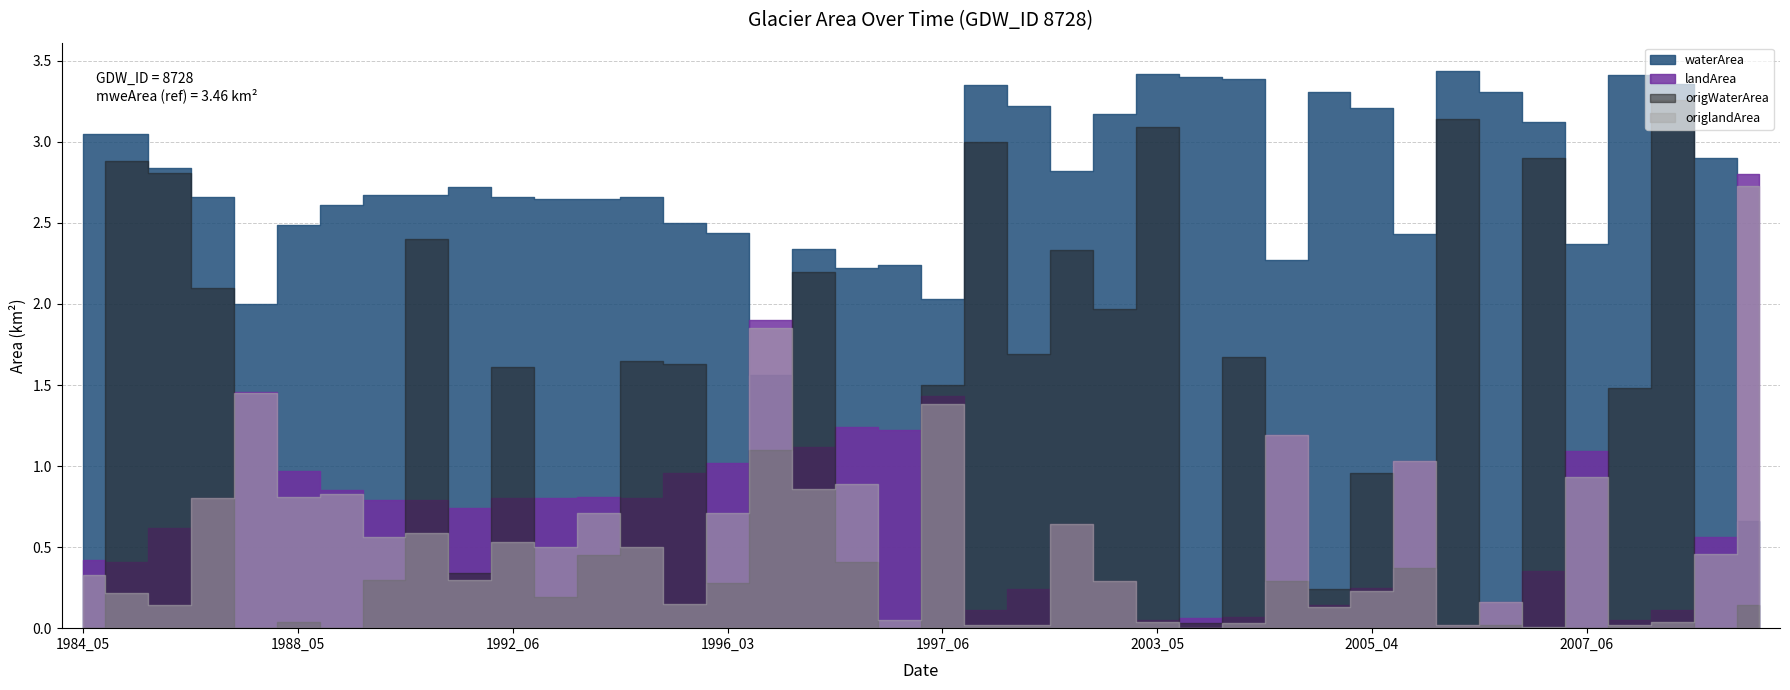

What is the difference between the origlandArea values at 1984_05 and 1986_06?

0.5